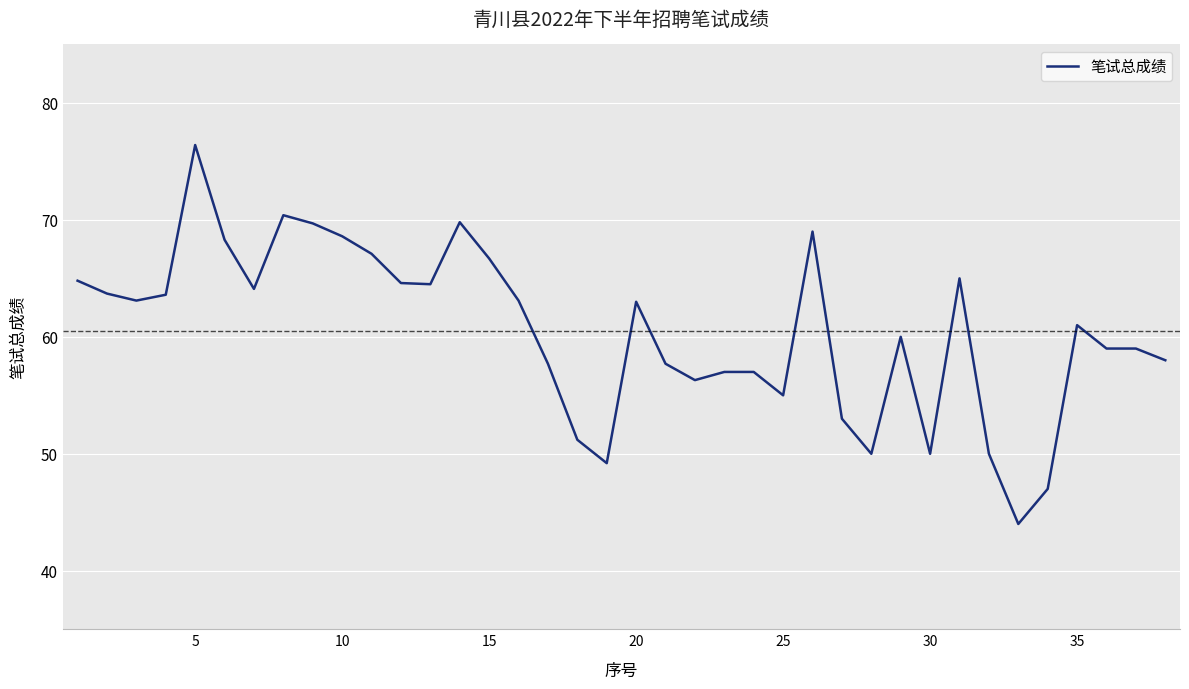

What is the average value?

60.5